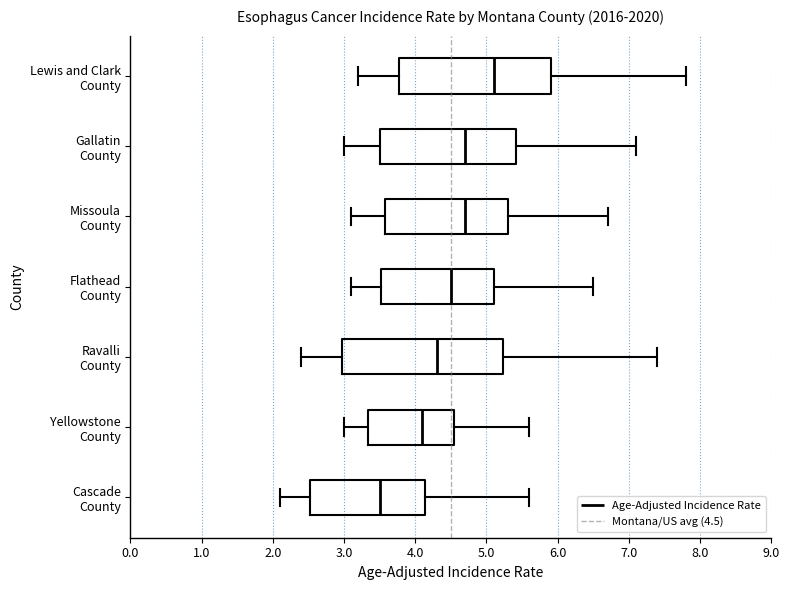

Which box is the widest, from its left edge to its right edge?

Ravalli County